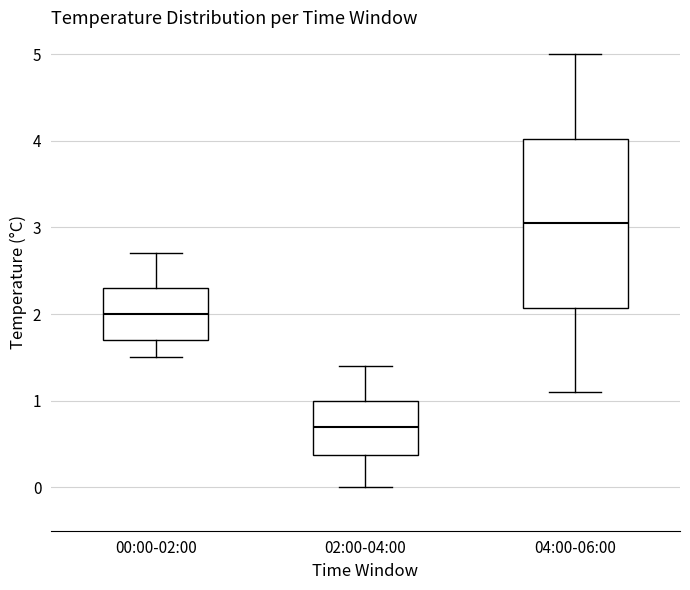

Where is the lower edge of the box for 04:00-06:00 on the y-axis? The values are not printed on the chart, so give them approximately, as read against the axis.

2.1